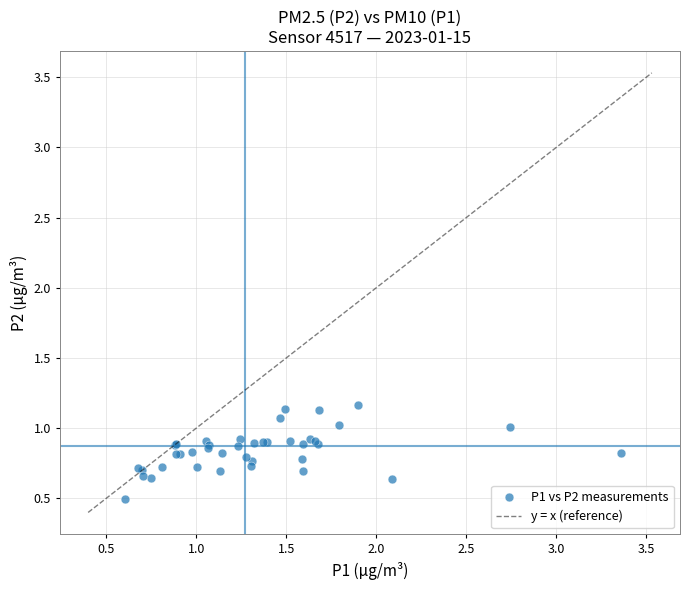

What Y value in the scatter plot is closest to 0?

0.5